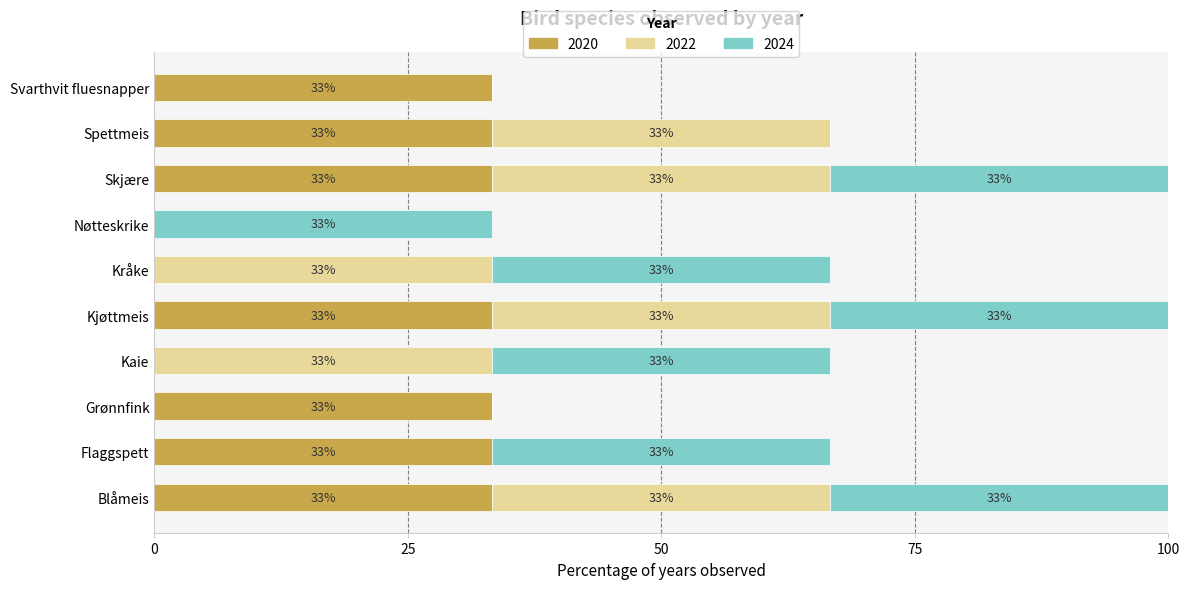

At which label does 2022 first exceed 33?

Blåmeis